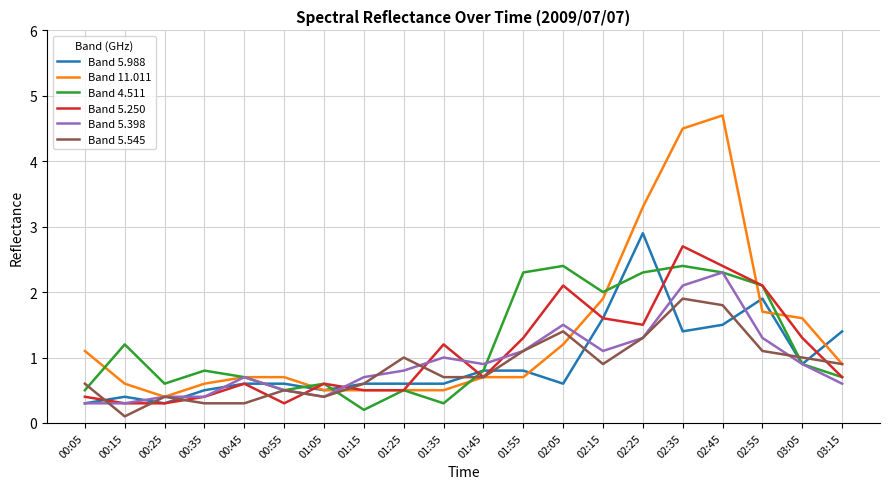

Is this an area chart (filled region under the line)?

No